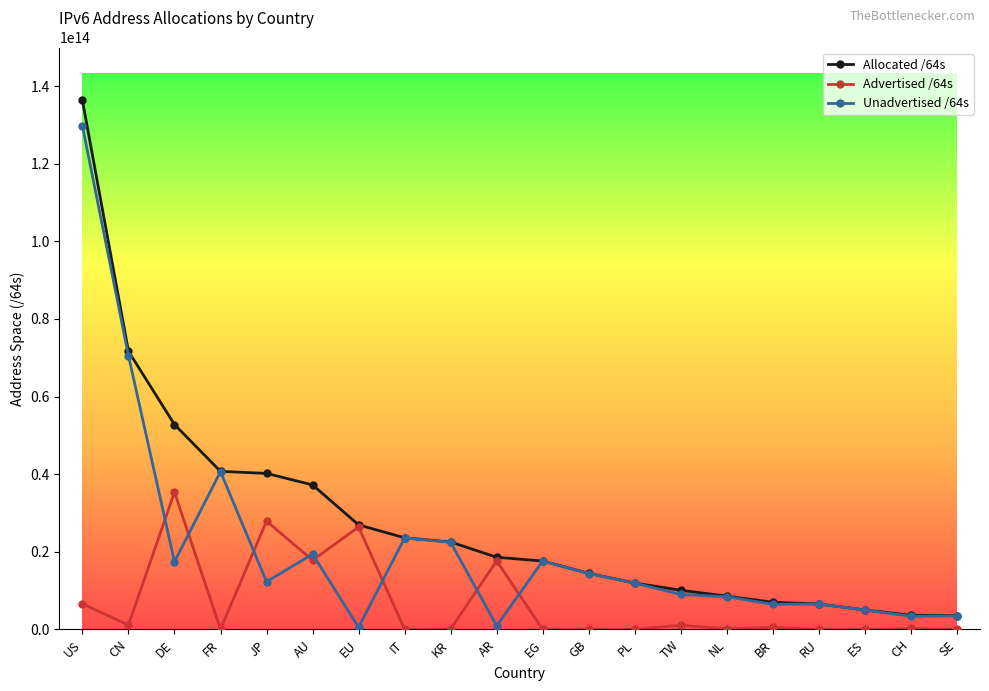

Between which two adjacent categories do Unadvertised /64s and Advertised /64s first intersect?

CN and DE